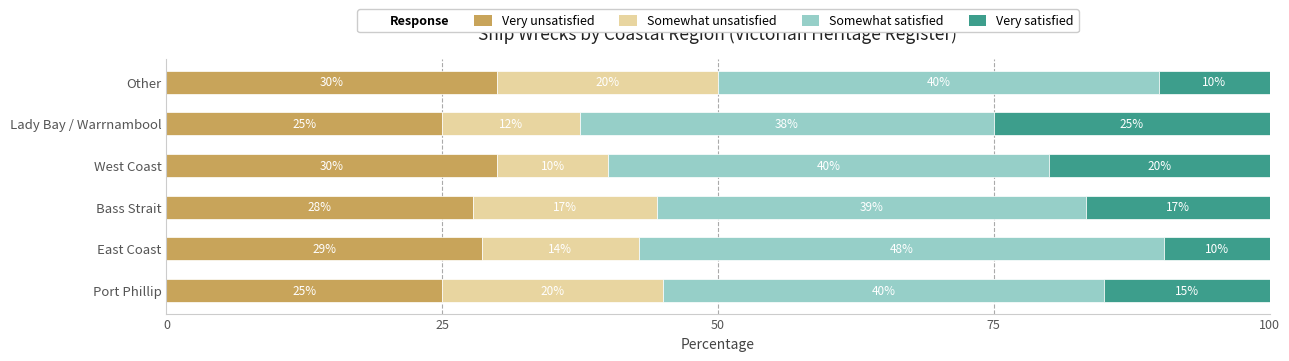

What is the highest value of the Very unsatisfied series?

30.0